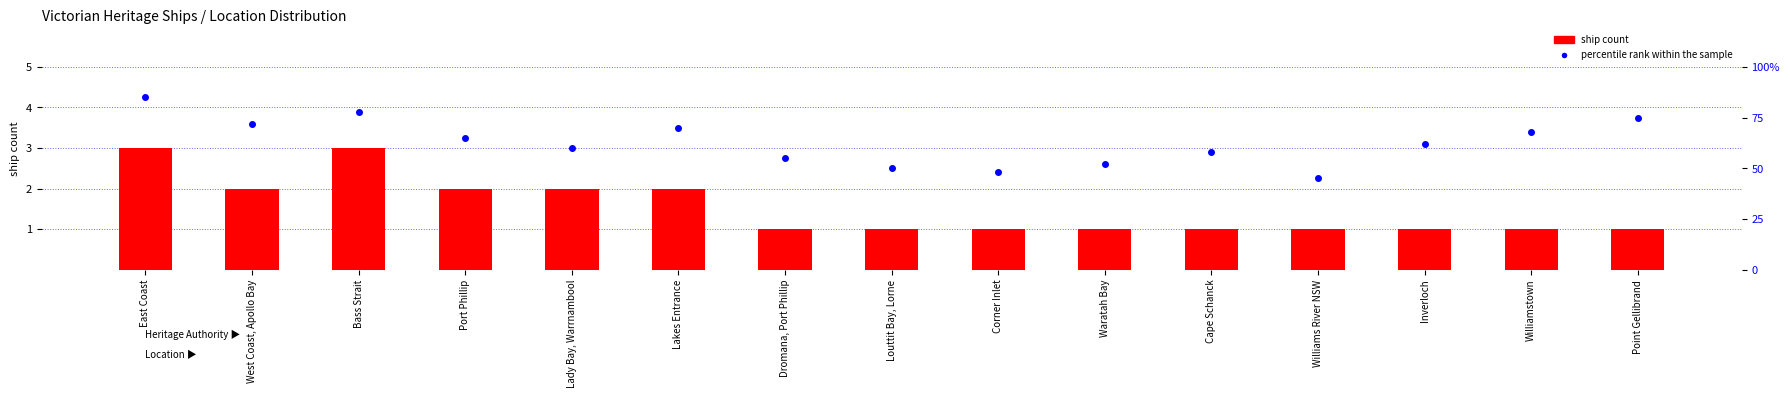

The value of percentile rank within the sample at Waratah Bay is 52. True or false?

True